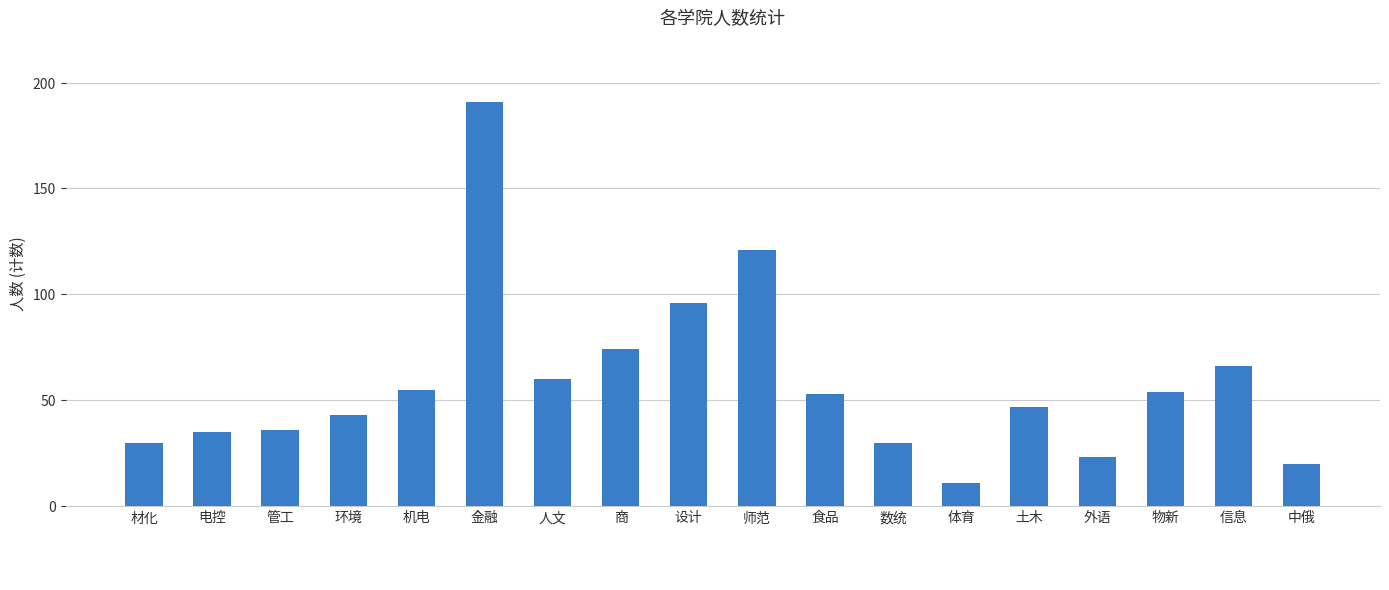

What is the value of the 12th bar from the left?

30